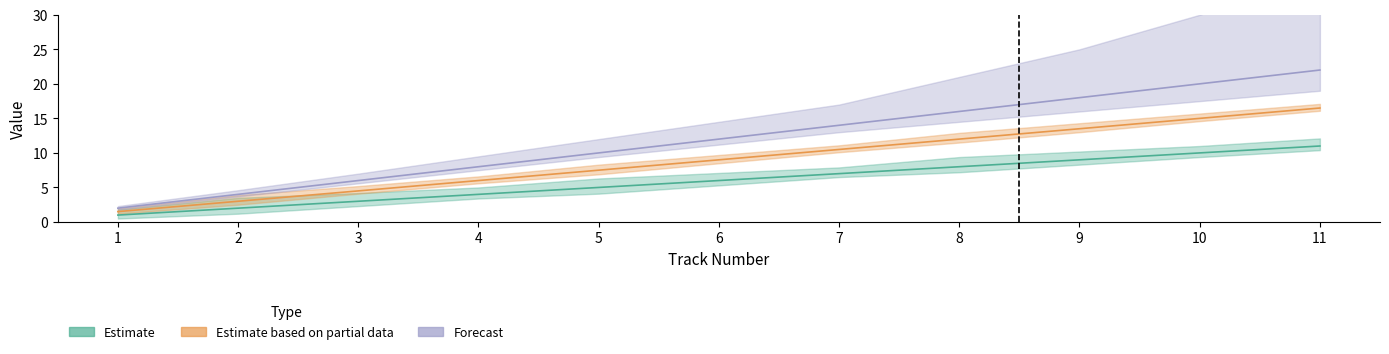

How many Forecast values are between 6 and 18?

7